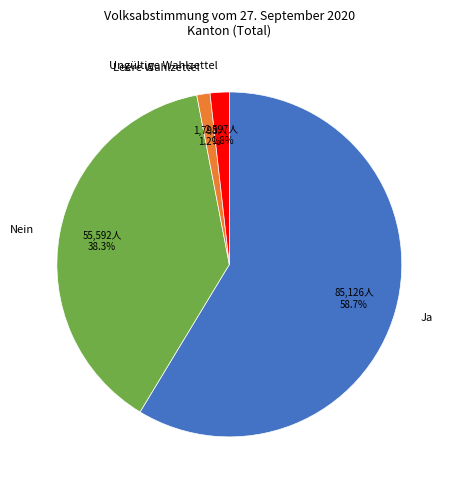

Do Leere Wahlzettel and Ungültige Wahlzettel together represent more than half of the pie?

No